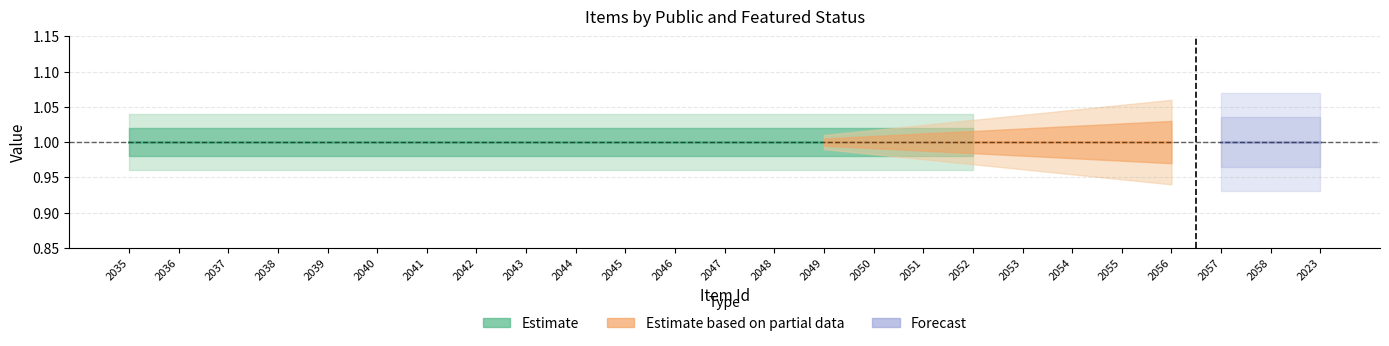

What is the sum of all public values?

25